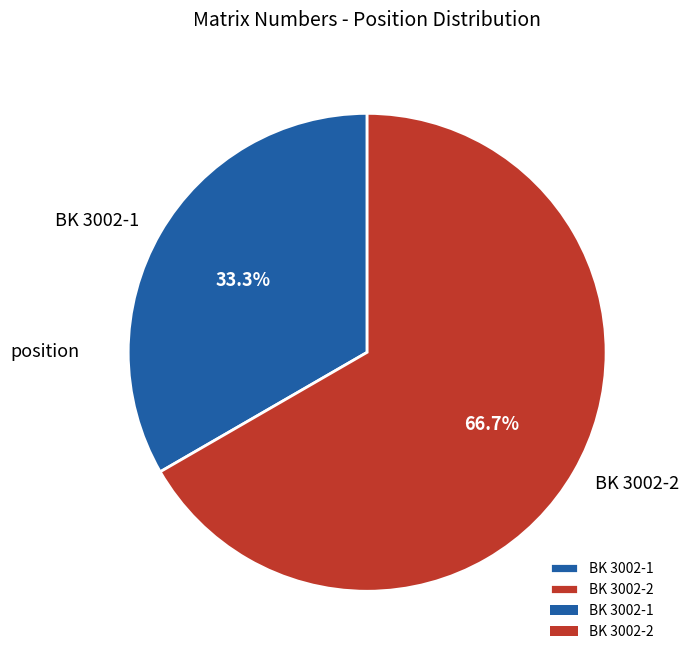

What is the ratio of the value at BK 3002-2 to the value at BK 3002-1?

2.0